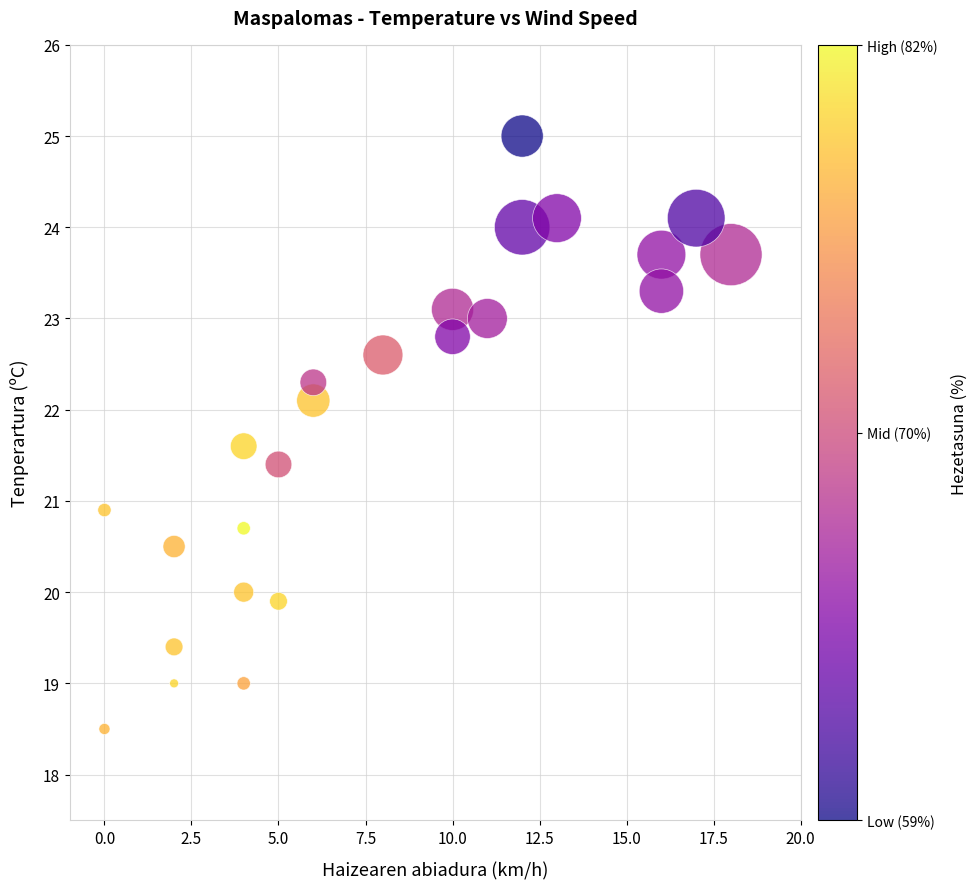

What is the range of X values (max minus min)?

18.0